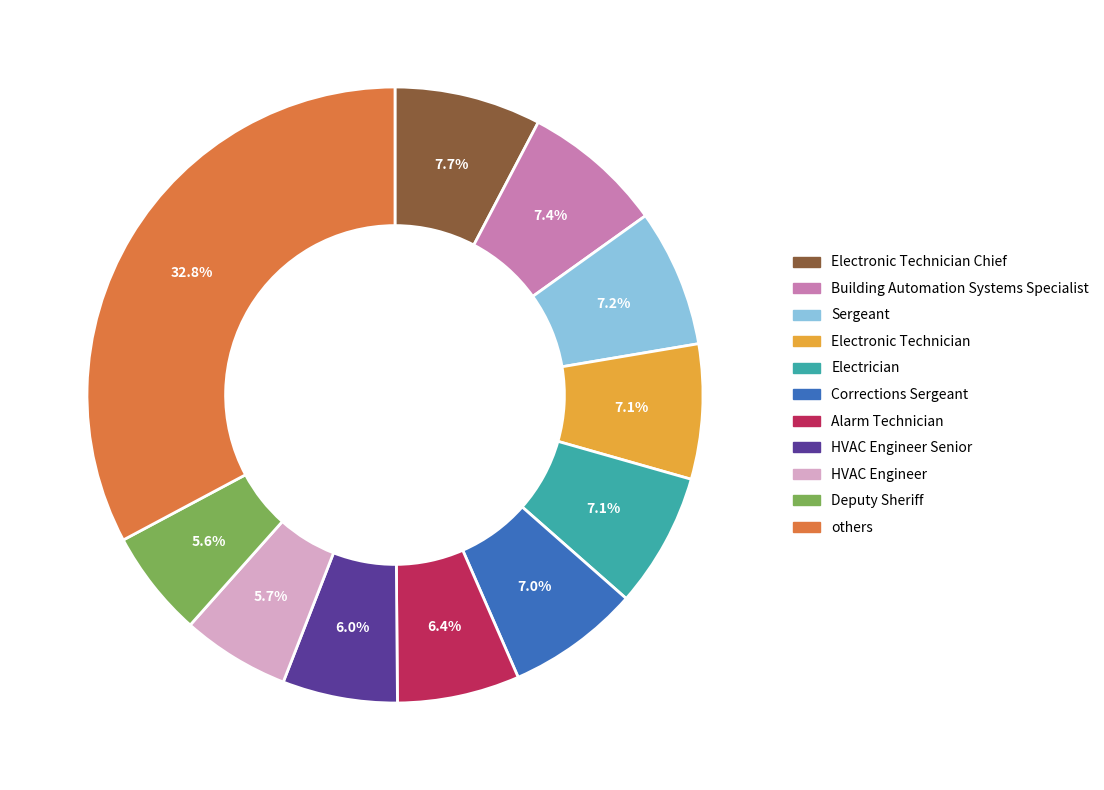

Does any single category account for the majority?

No